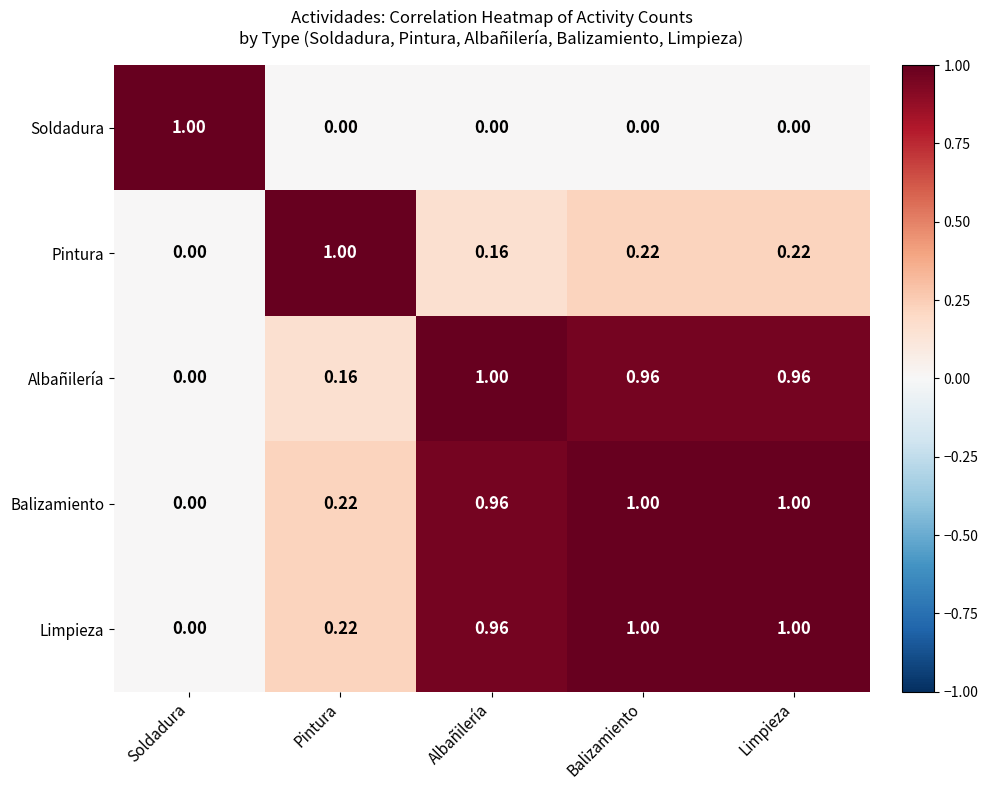

At which label does Albañilería reach its minimum?

Soldadura